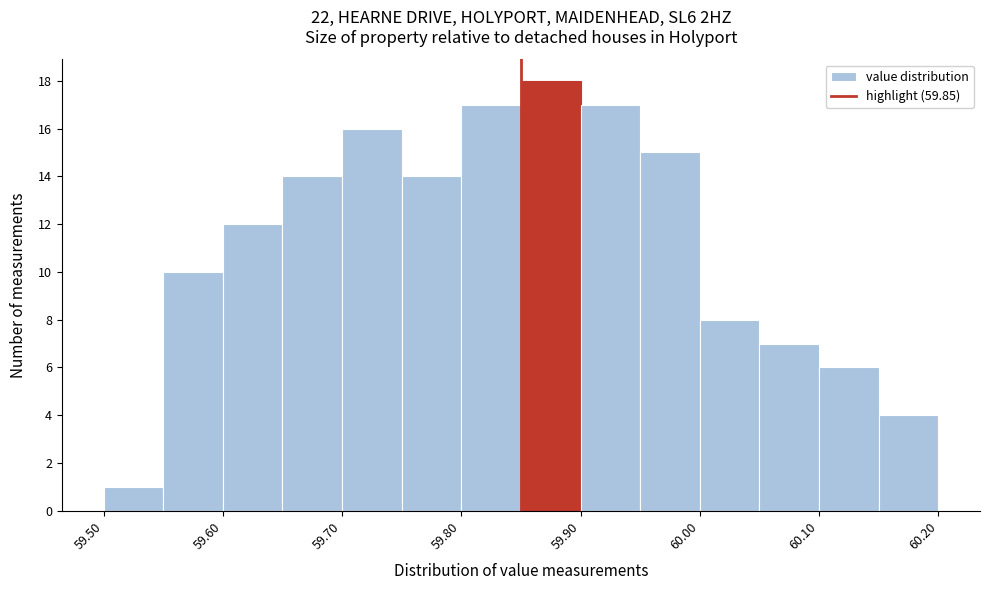

How tall is the bar that spans 59.55 to 59.60 on the x-axis? The values are not printed on the chart, so give them approximately, as read against the axis.

10